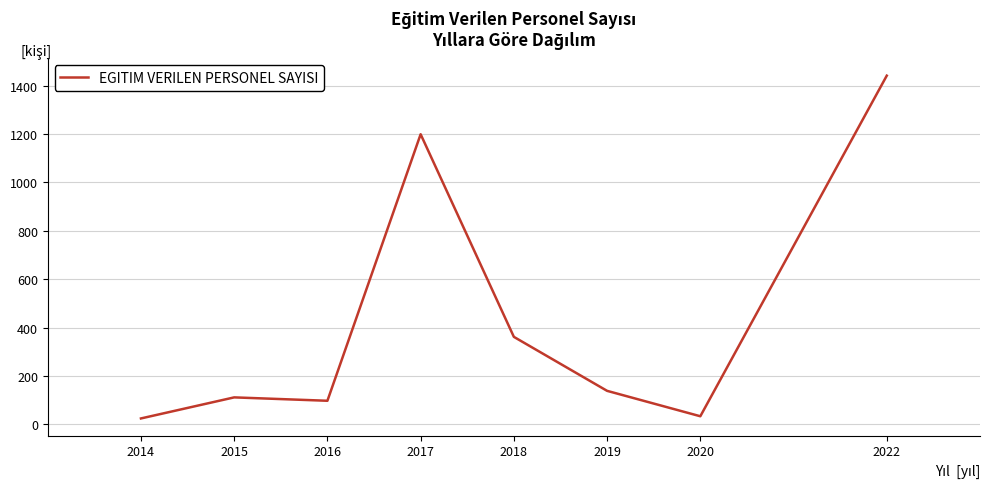

Where is the first local maximum?

2015